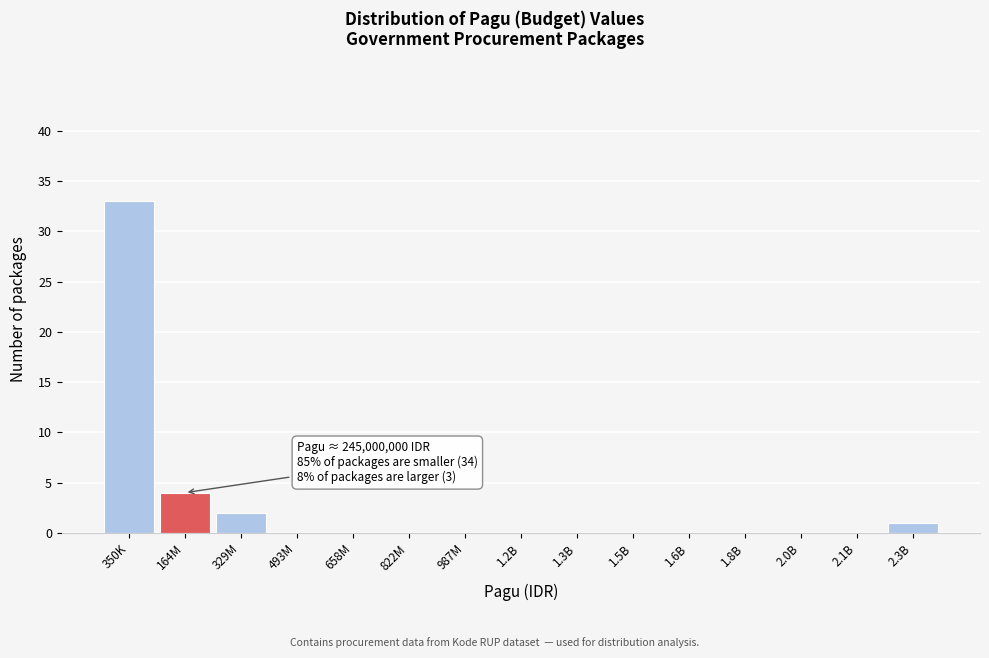

Reading left to right, list all the values displayed in this chart.

350K=33	164M=4	329M=2	493M=0	658M=0	822M=0	987M=0	1.2B=0	1.3B=0	1.5B=0	1.6B=0	1.8B=0	2.0B=0	2.1B=0	2.3B=1